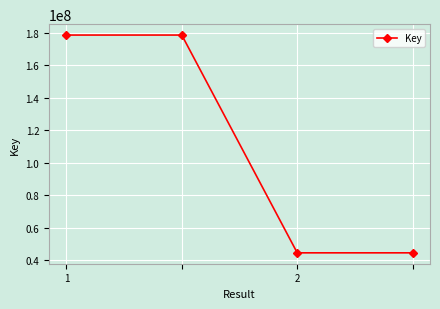

What is the difference between the second highest and minimum values?

133919708